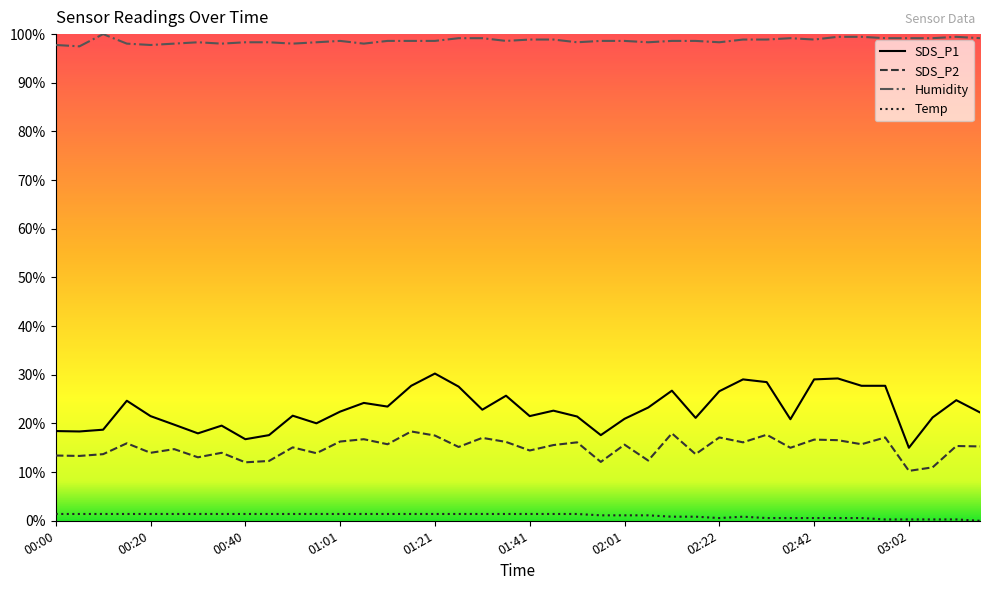

What is the maximum value shown in the chart?

1.0